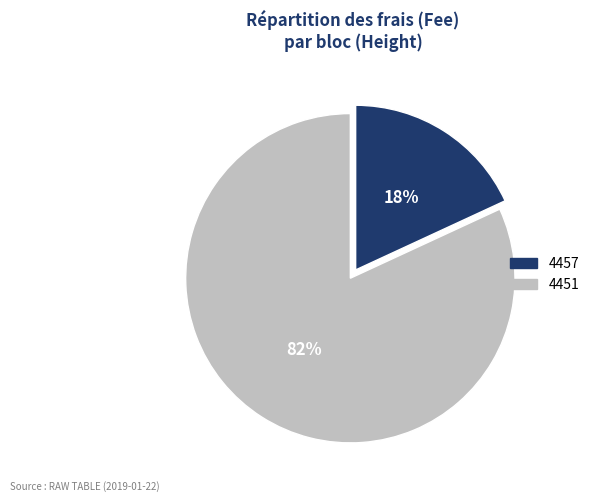

Rank the categories by value from highest to lowest.

4451, 4457